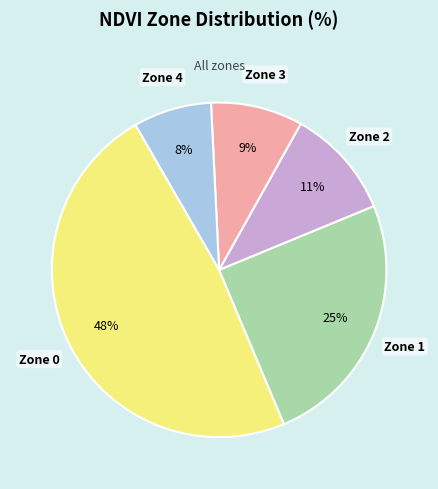

To the nearest percent, what is the average slice percentage?

20%